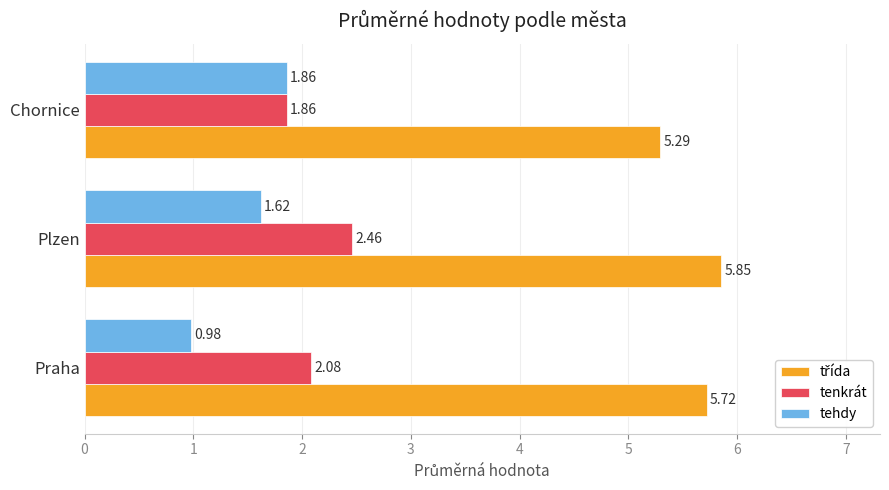

What is the difference between the maximum and minimum values in the tehdy series?

0.9